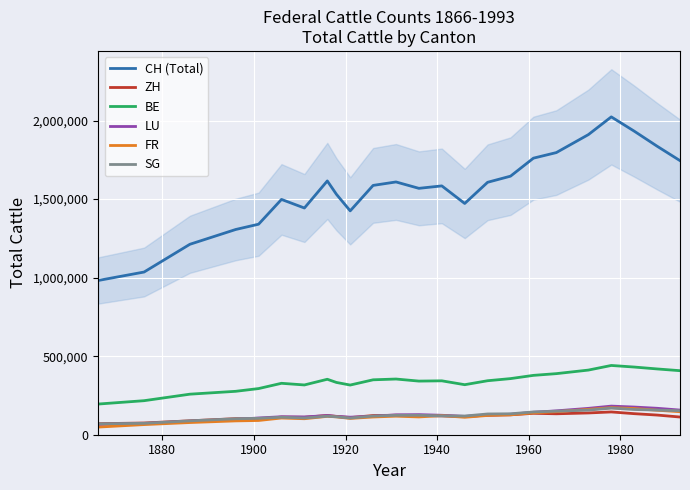

What is the sum of all LU values?

3017979